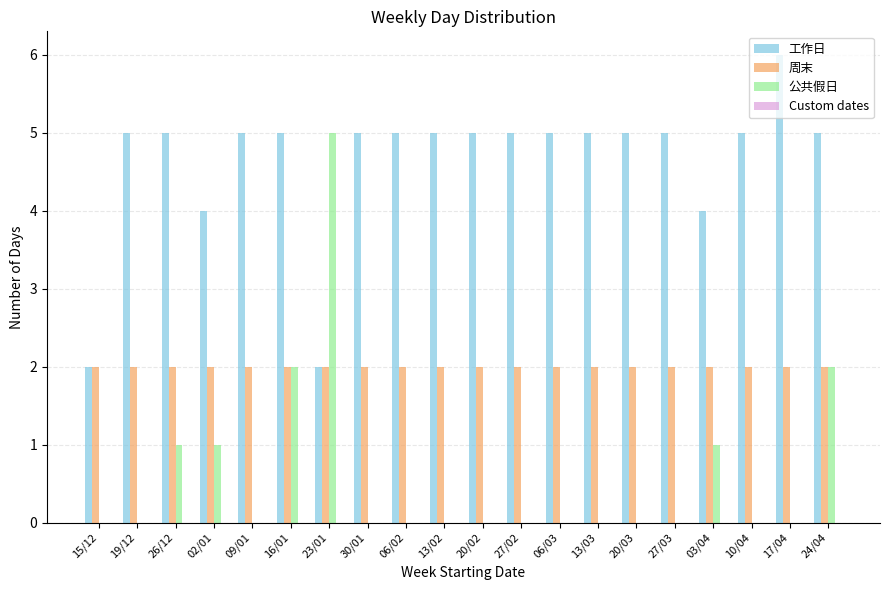

Does the chart contain stacked bars?

No